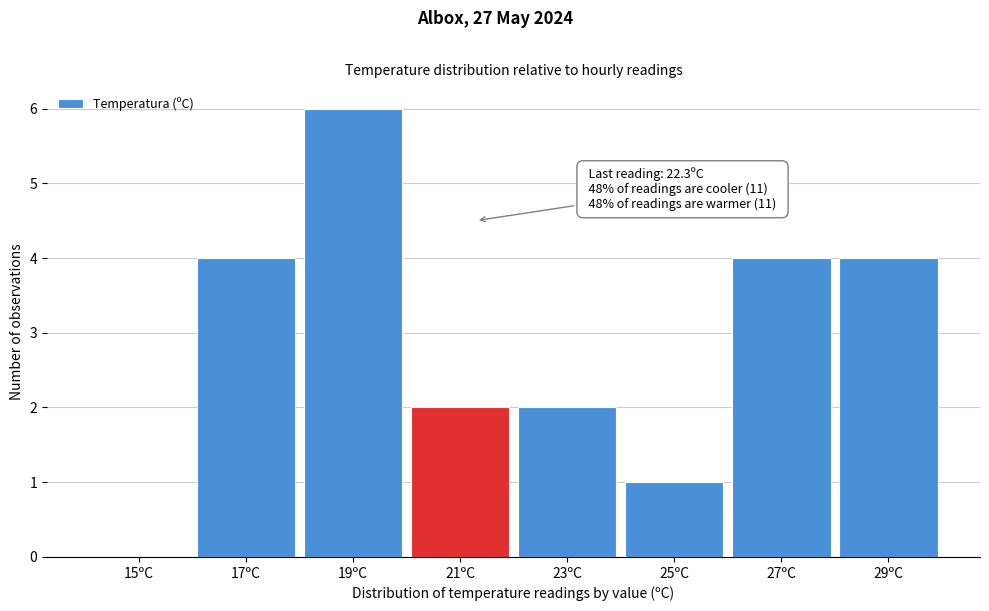

Reading left to right, what are all the values shown in this chart?

15ºC=0	17ºC=4	19ºC=6	21ºC=2	23ºC=2	25ºC=1	27ºC=4	29ºC=4